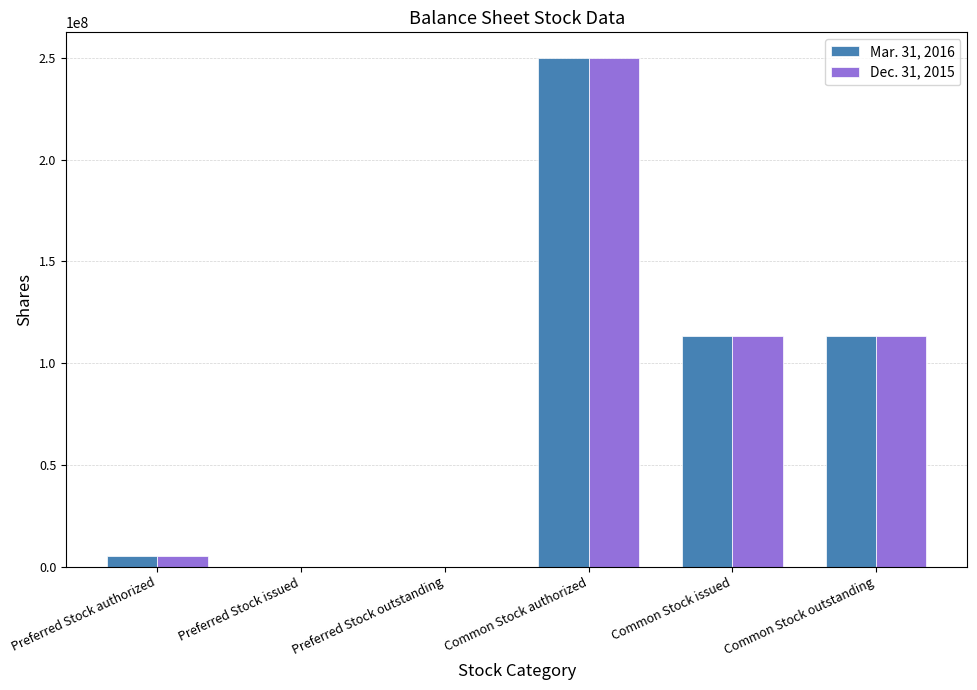

What is the sum of all Mar. 31, 2016 values?

481175842